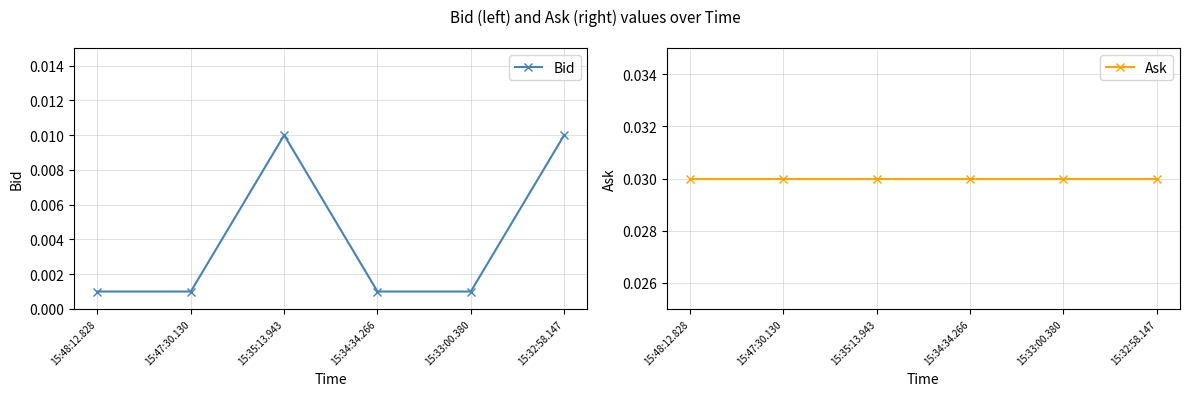

Is the value of Ask at 15:34:34.266 greater than the value of Bid at 15:48:12.828?

Yes